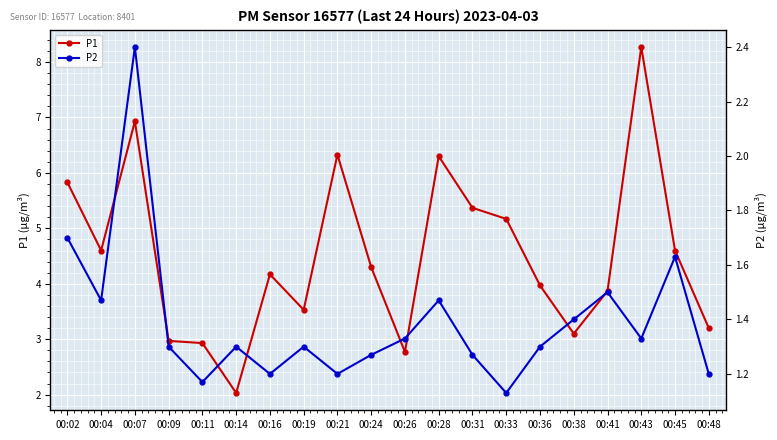

What is the difference between the P1 values at 00:48 and 00:07?

3.7